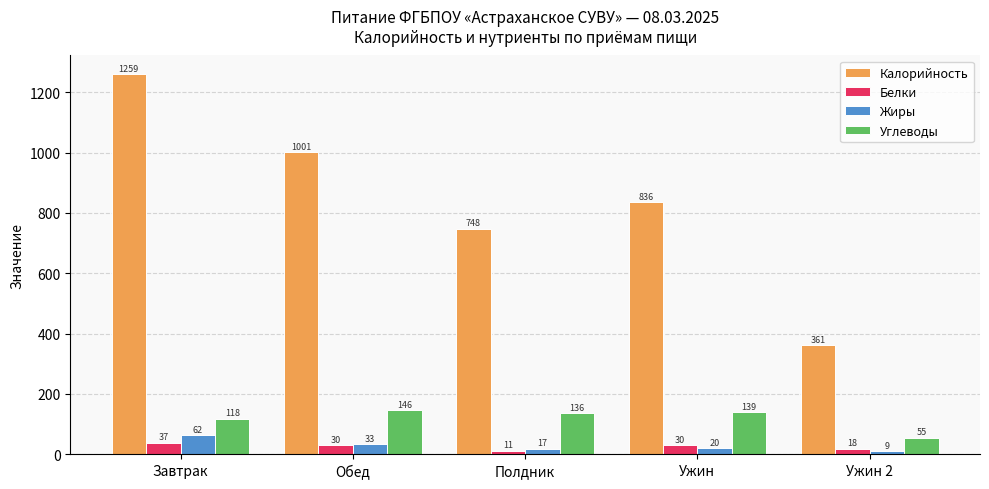

Which series changed the most between Завтрак and Полдник?

Калорийность